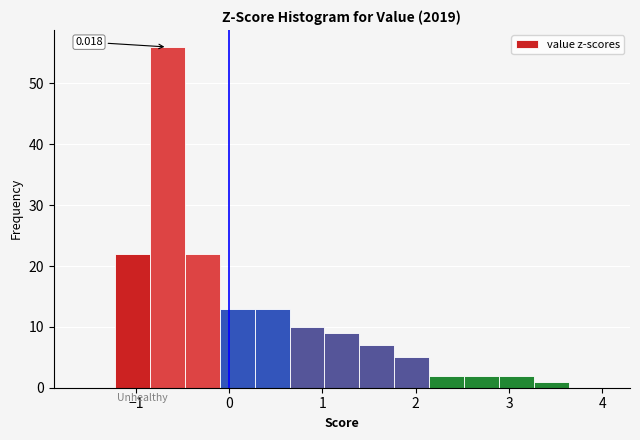

Around what value on the x-axis is the tallest bar? Give the approximate position of its centre, as read against the axis.

-0.7